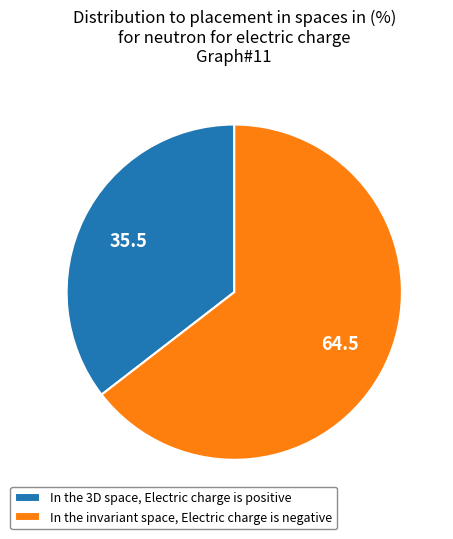

Is there any slice that represents more than half of the pie?

Yes